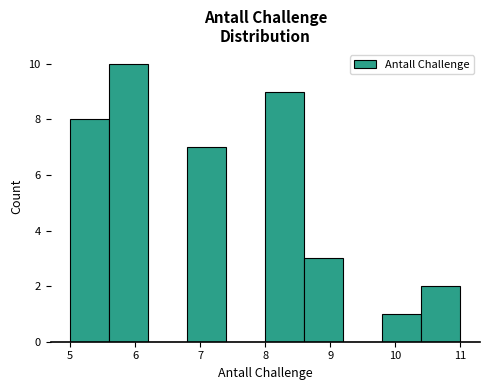

Reading left to right, list every bar in this chart as the range it spans on the x-axis followed by its height. The values are not printed on the chart, so give them approximately, as read against the axis.

5.0 to 5.6: 8
5.6 to 6.2: 10
6.2 to 6.8: 0
6.8 to 7.4: 7
7.4 to 8.0: 0
8.0 to 8.6: 9
8.6 to 9.2: 3
9.2 to 9.8: 0
9.8 to 10.4: 1
10.4 to 11.0: 2